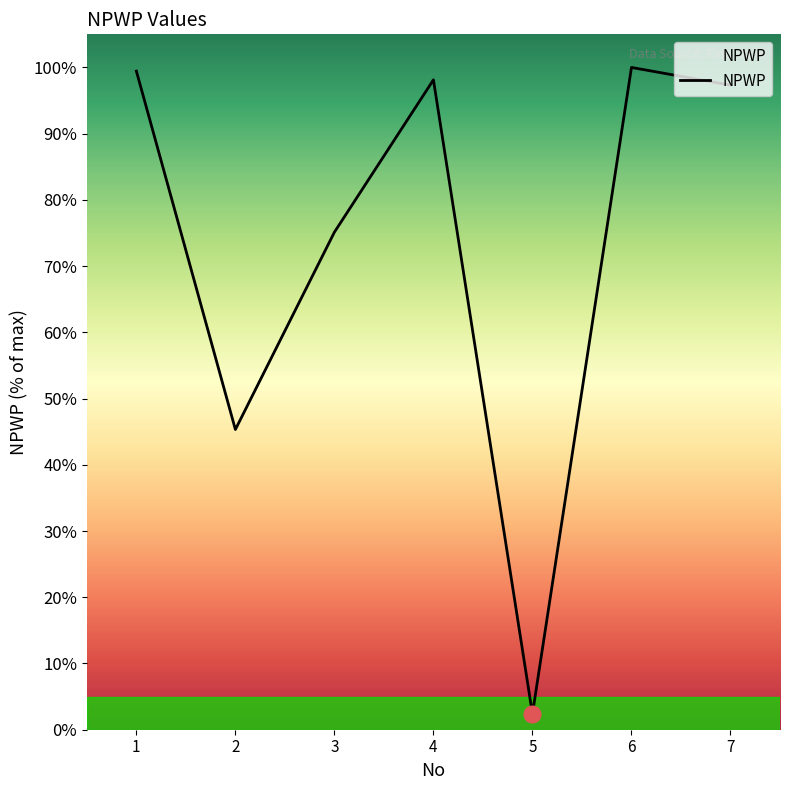

What is the difference between the values at 5 and 4?

95.7